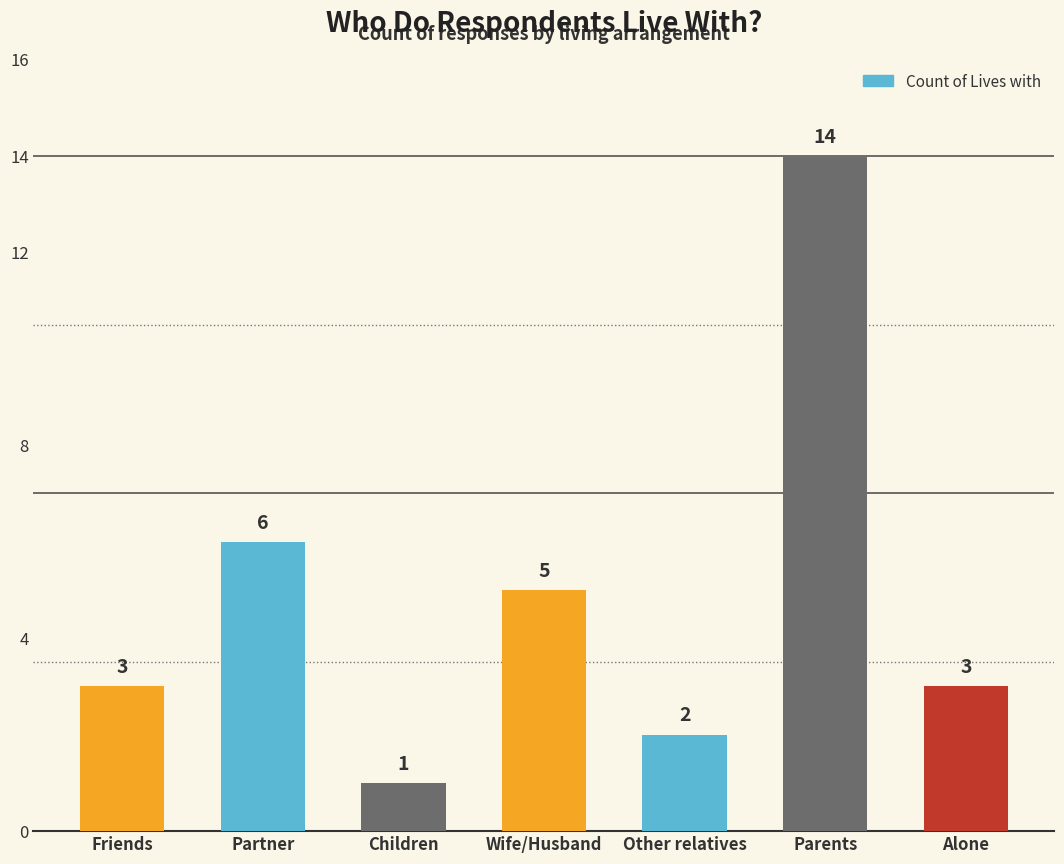

What position from the left is Parents?

6